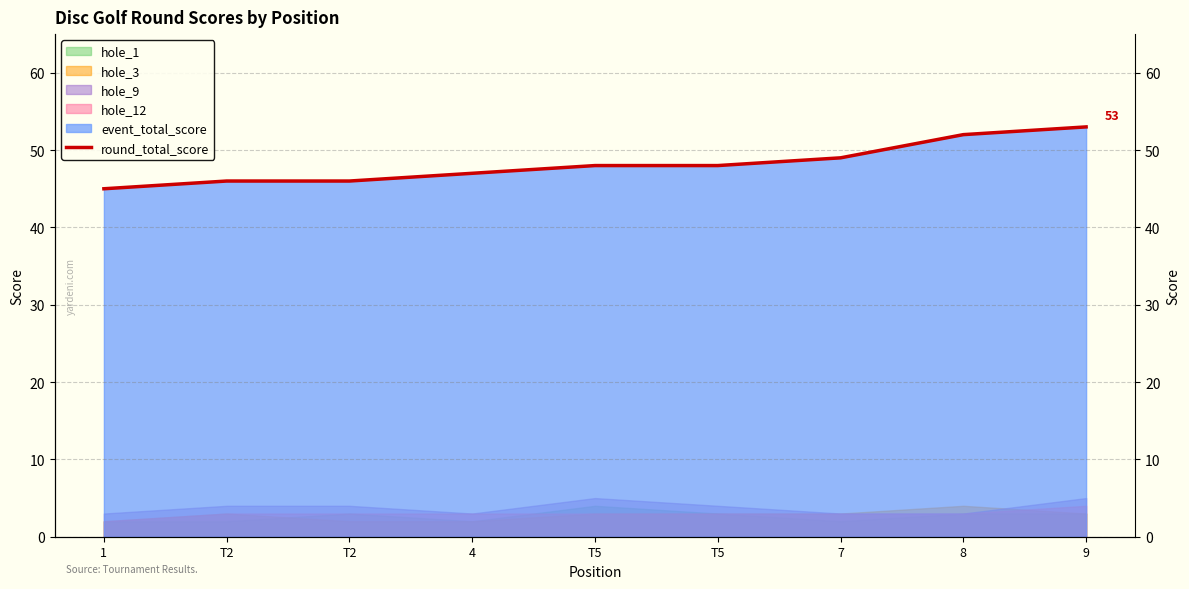

At which label is the value closest to 49?

7